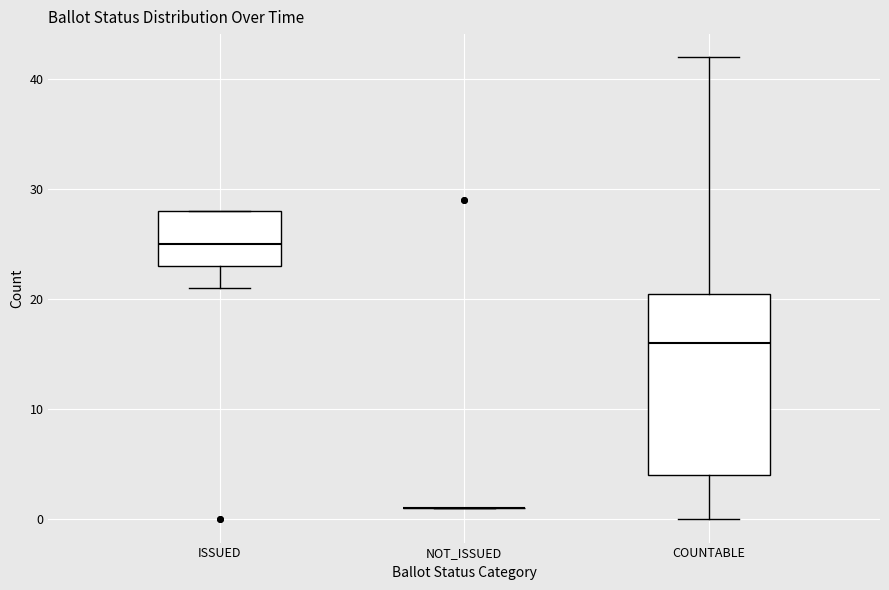

Reading left to right, read every box against the y-axis: the position of its median line, the range the box covers, and the ends of its whiskers. The values are not printed on the chart, so give them approximately, as read against the axis.

ISSUED: median 25, box 23 to 28, whiskers 21 to 28
NOT_ISSUED: box collapsed to a line at 1, whiskers 1 to 1
COUNTABLE: median 16, box 4 to 21, whiskers 0 to 42